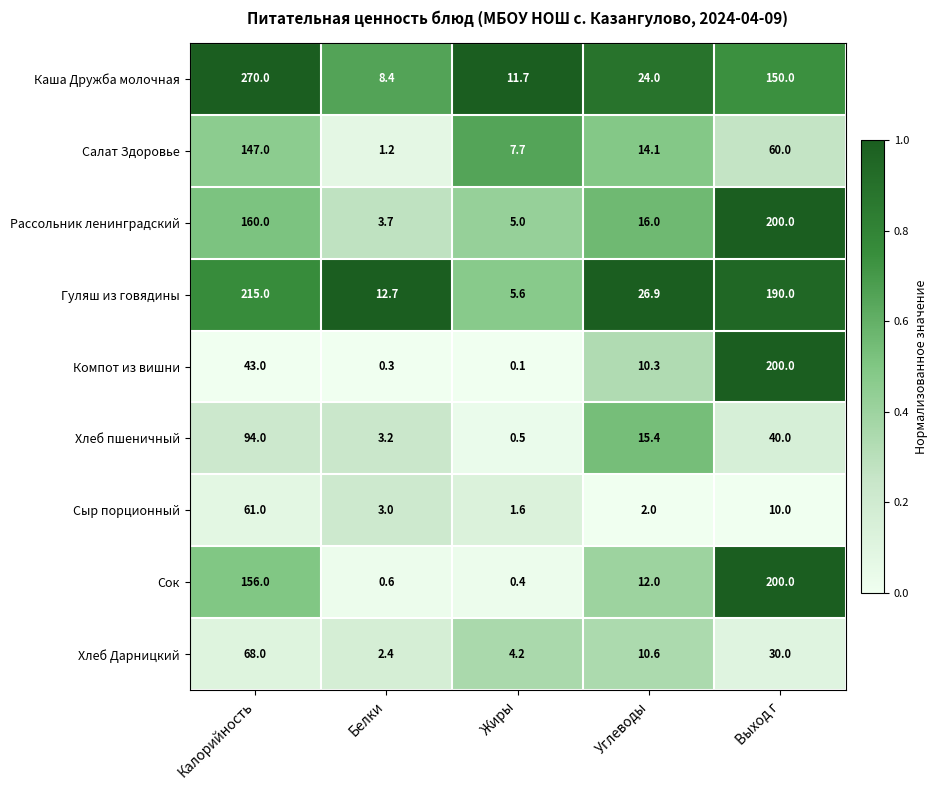

What value does the Компот из вишни series have at Белки?

0.3